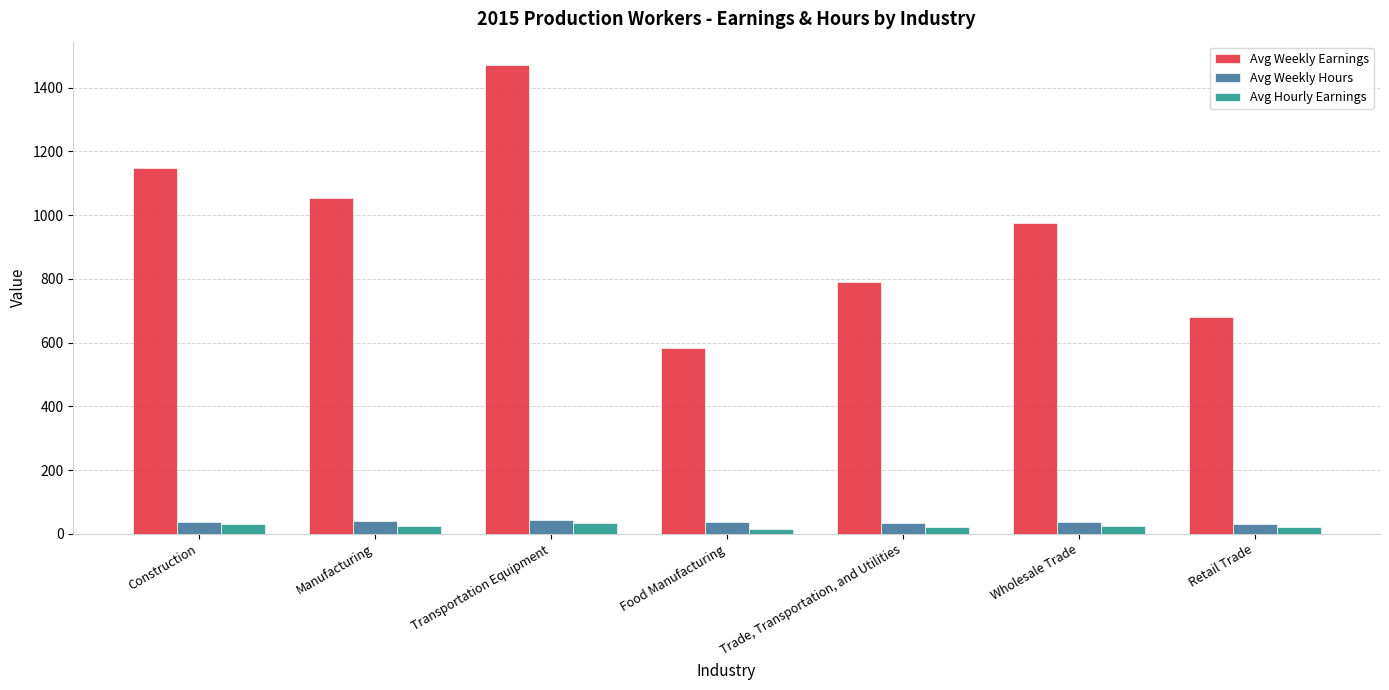

Read the Avg Weekly Earnings value at Manufacturing.

1054.8